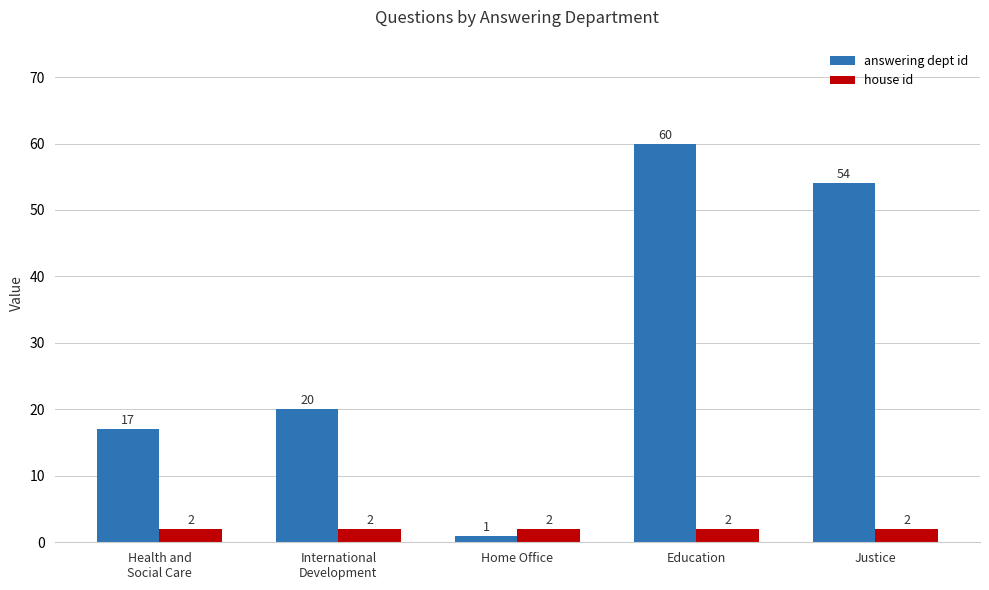

What is the spread (max minus min) of values at Health and
Social Care?

15